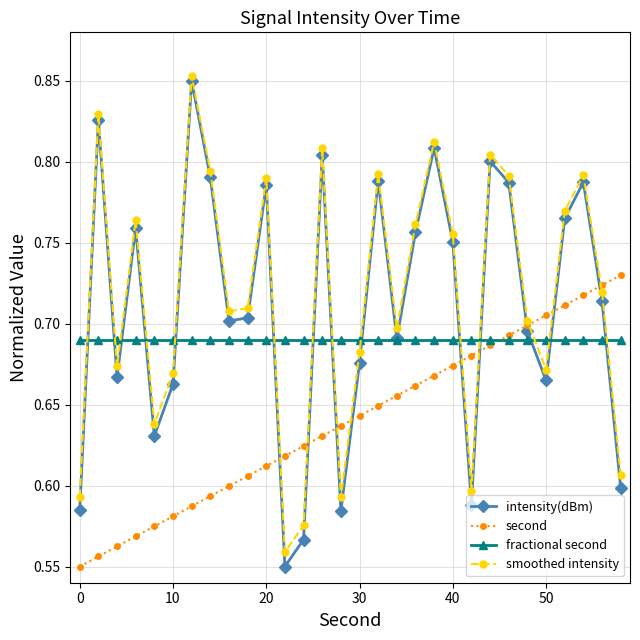

Which series has the widest spread of values?

intensity(dBm)